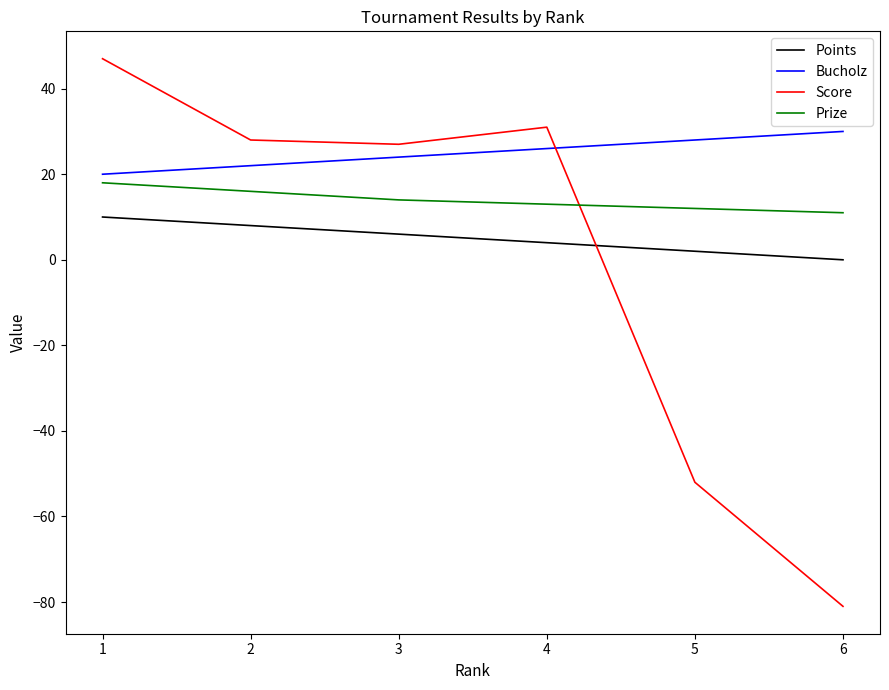

The Score series shows -81 at 6. True or false?

True